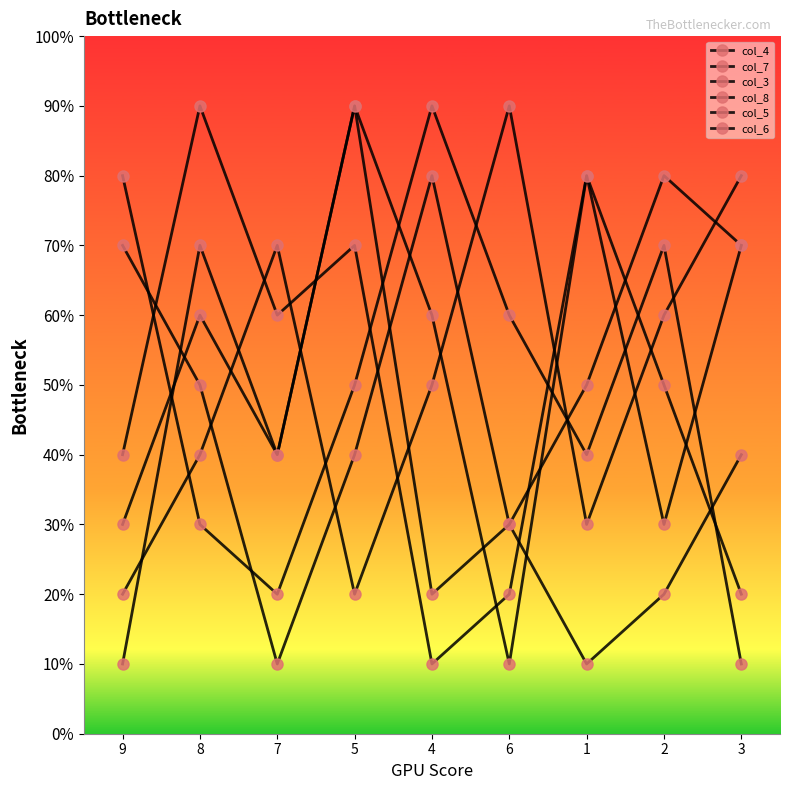

Is it true that col_5 equals 40 at 9?

True